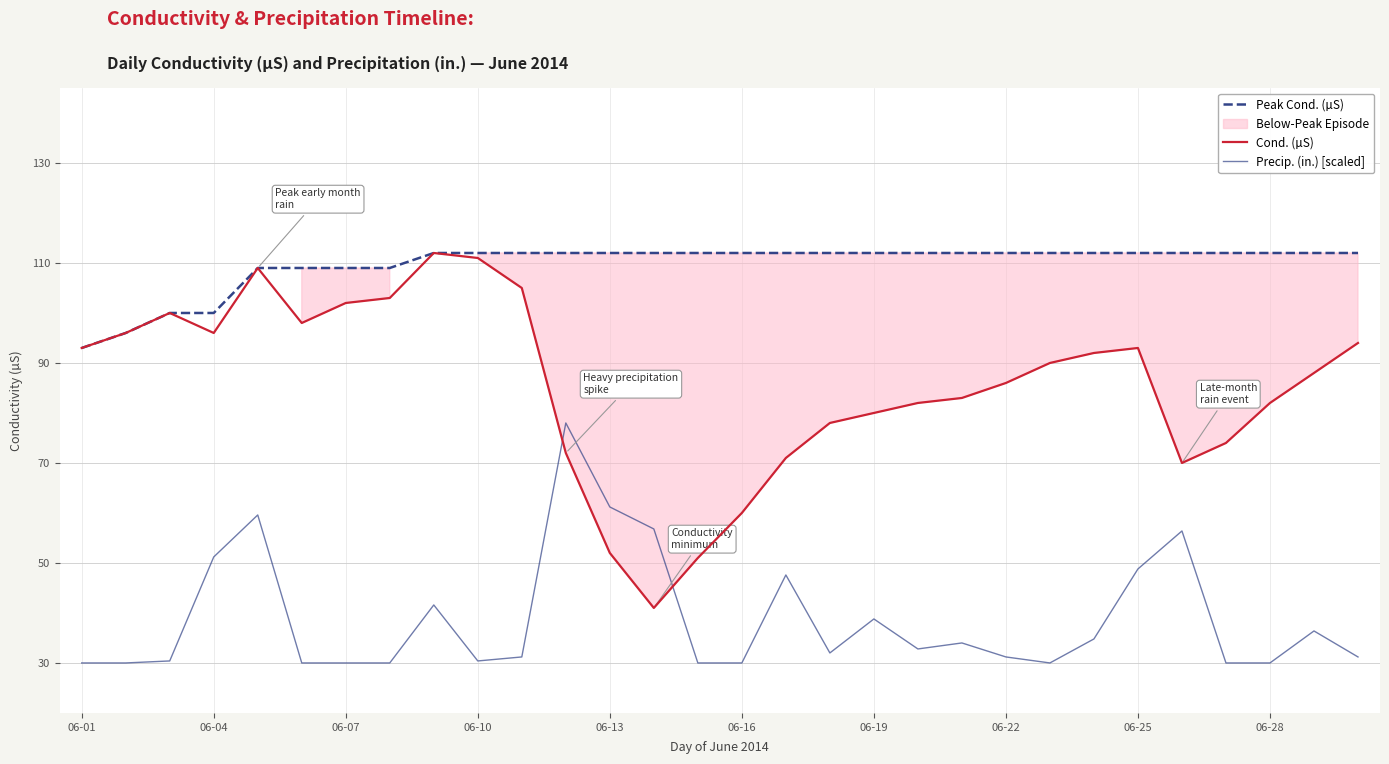

What position from the right is 20?

10